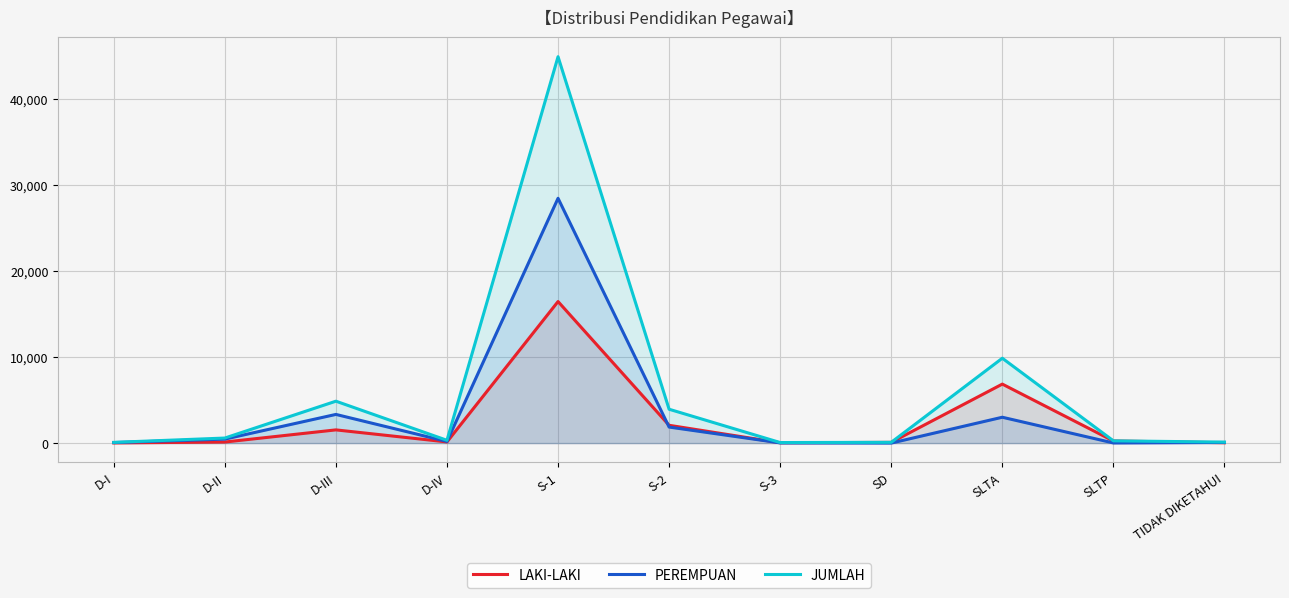

Rank the series by their maximum value, from highest to lowest.

JUMLAH, PEREMPUAN, LAKI-LAKI